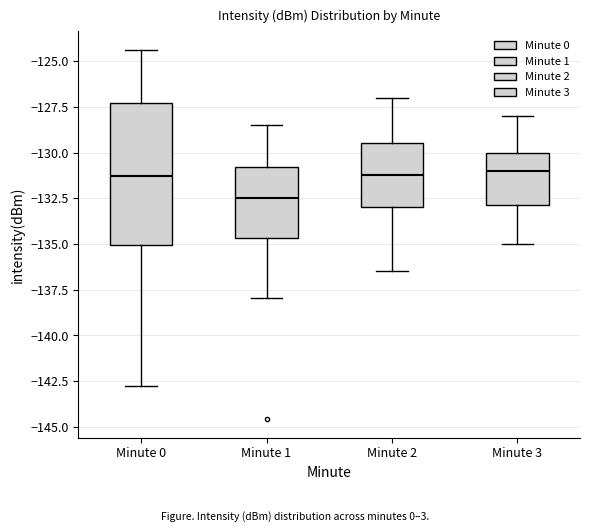

Reading left to right, read every box against the y-axis: the position of its median line, the range the box covers, and the ends of its whiskers. The values are not printed on the chart, so give them approximately, as read against the axis.

Minute 0: median -131.5, box -135.0 to -127.5, whiskers -143.0 to -124.5
Minute 1: median -132.5, box -134.5 to -131.0, whiskers -138.0 to -128.5
Minute 2: median -131.0, box -133.0 to -129.5, whiskers -136.5 to -127.0
Minute 3: median -131.0, box -133.0 to -130.0, whiskers -135.0 to -128.0